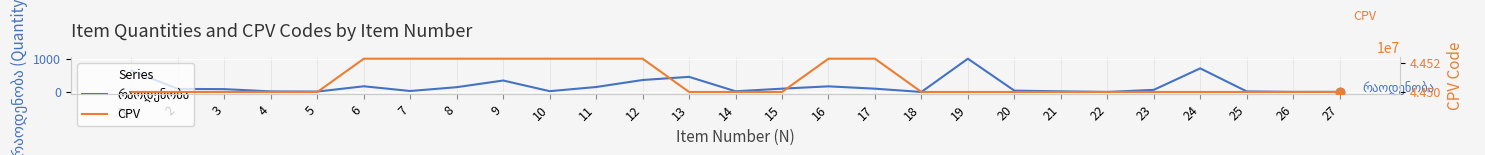

Where does the რაოდენობა series first go above 86?

1